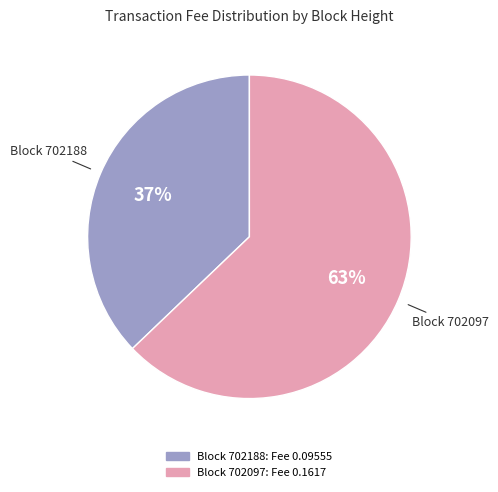

Count the number of slices in the pie.

2